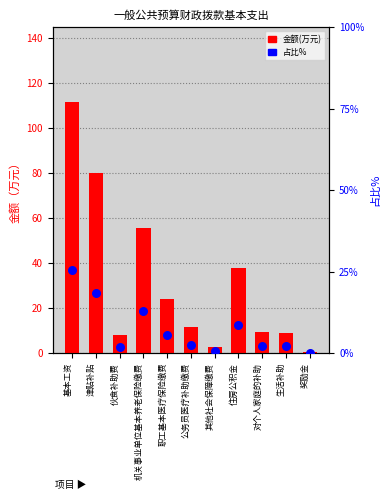

Is the value of 占比% at 机关事业单位基本养老保险缴费 greater than the value of 金额(万元) at 其他社会保障缴费?

Yes